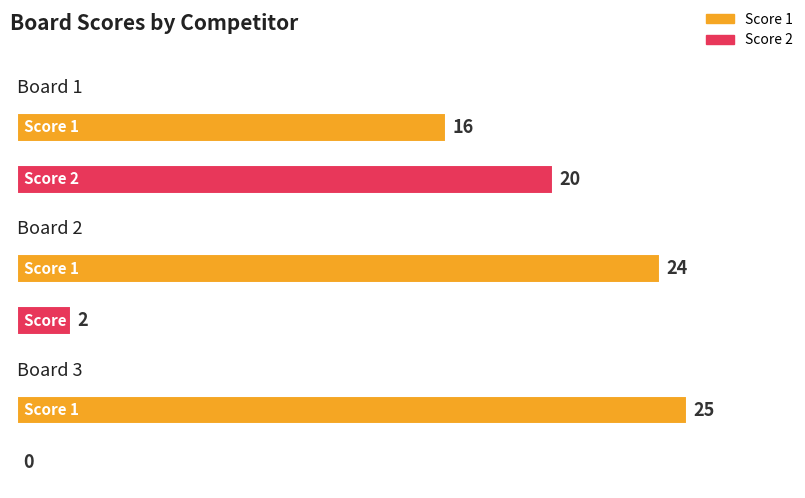

At which label does Score 1 first exceed 24?

3